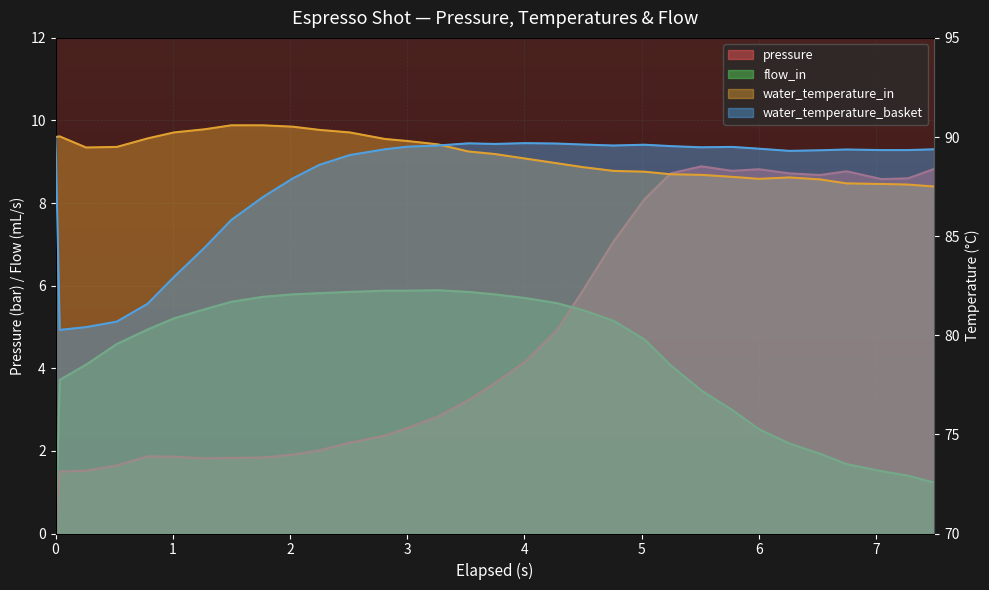

Which series has the widest spread of values?

water_temperature_basket